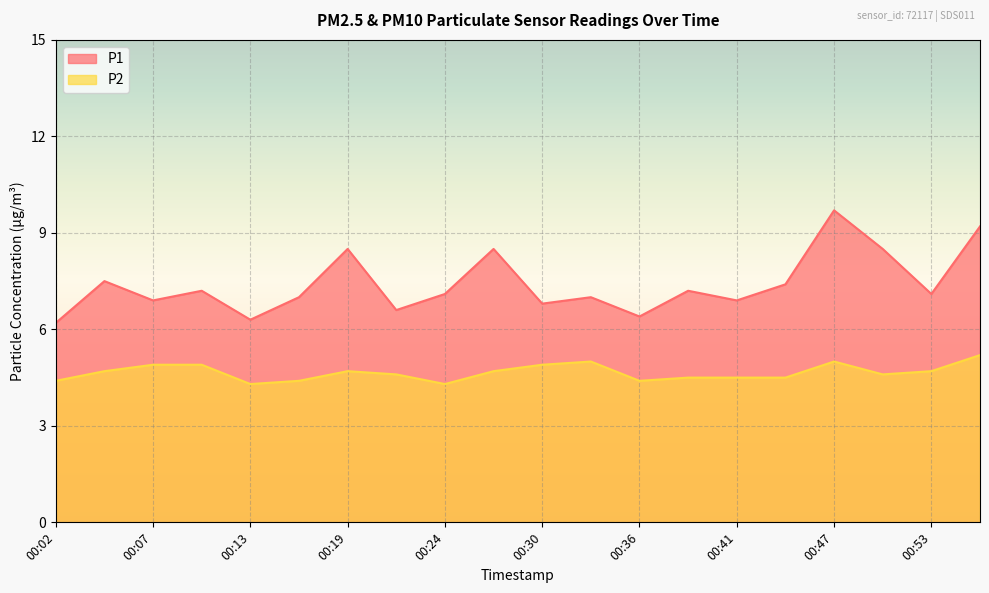

What is the lowest value of the P1 series?

6.2